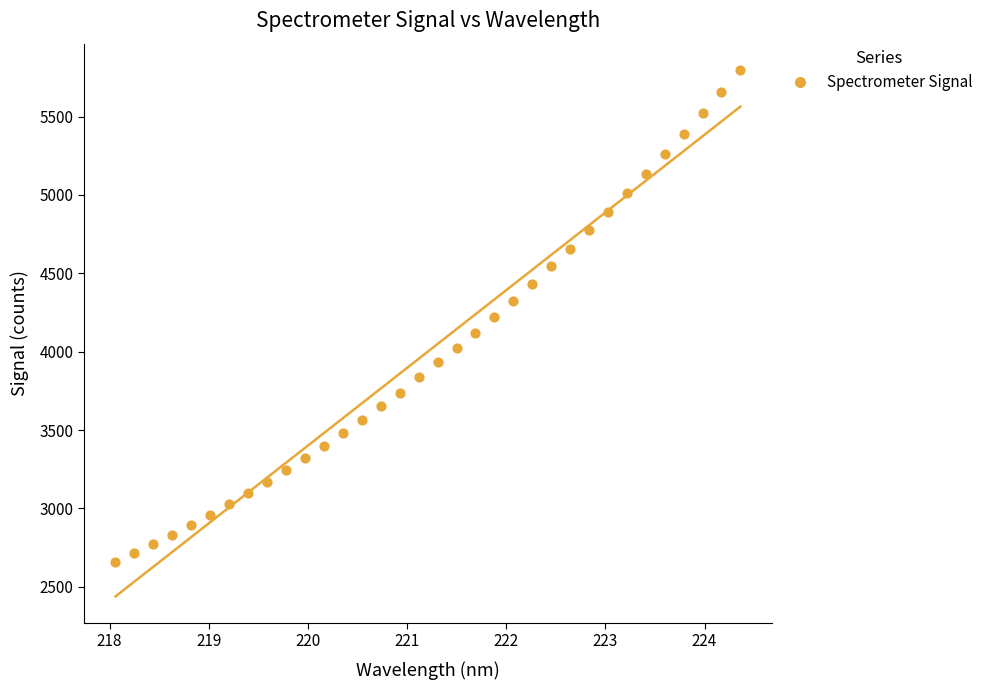

What is the range of Y values (max minus min)?

3141.3